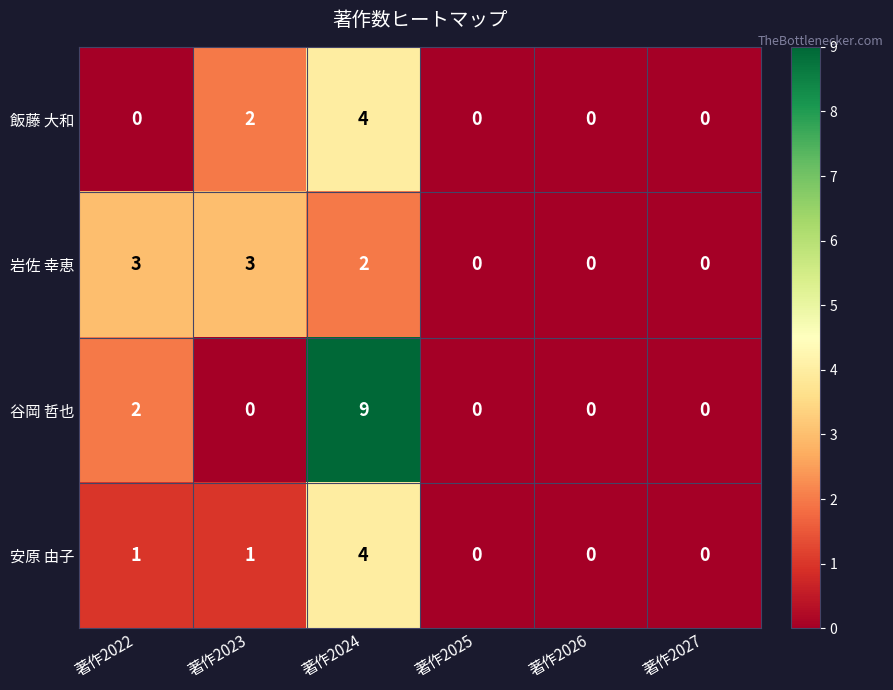

What is the difference between the maximum and second lowest values in the 谷岡 哲也 series?

9